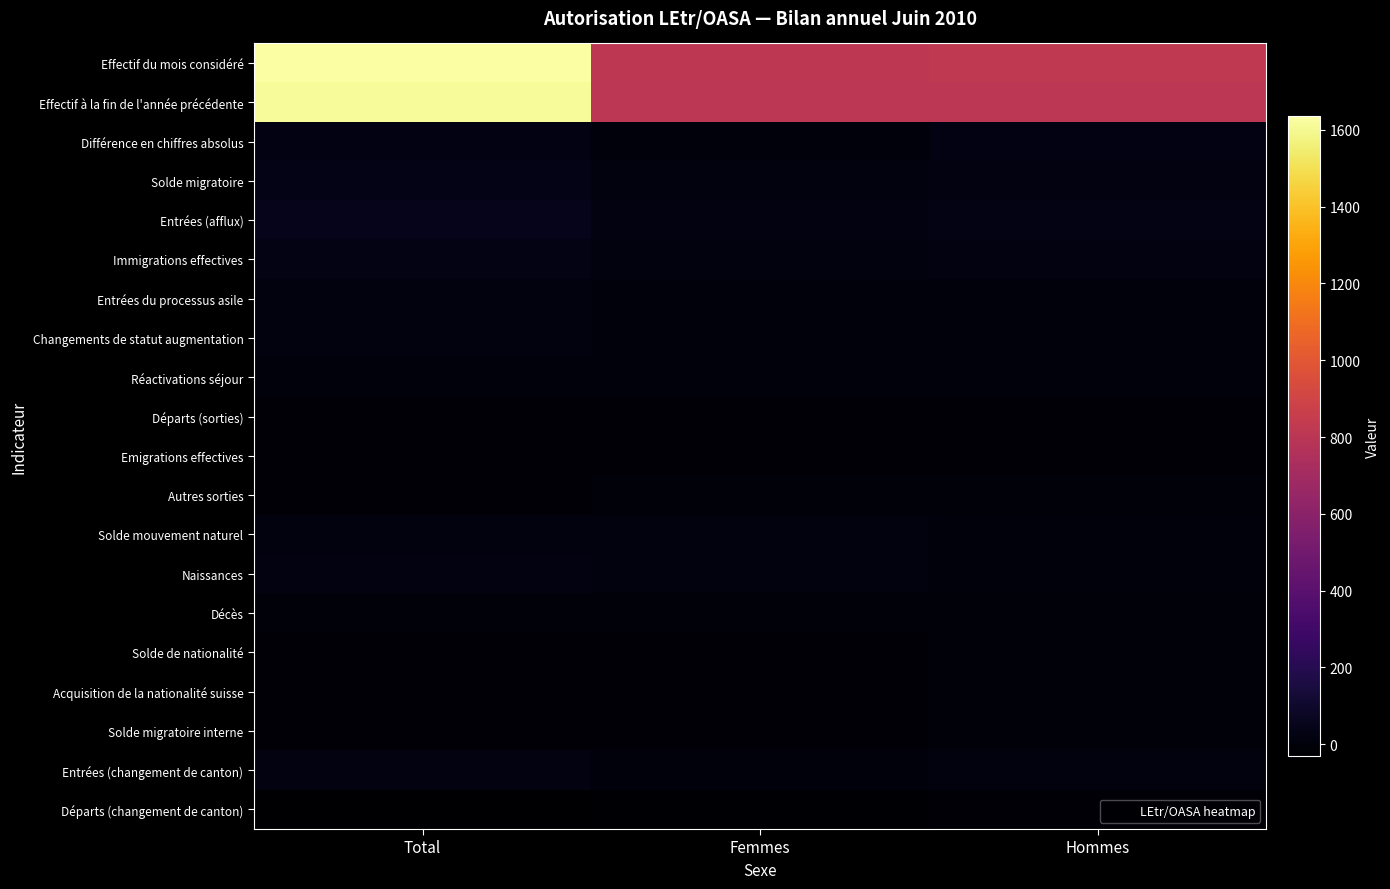

List the series in order of their peak value, lowest first.

Départs (changement de canton), Départs (sorties), Emigrations effectives, Autres sorties, Solde de nationalité, Acquisition de la nationalité suisse, Solde migratoire interne, Décès, Réactivations séjour, Changements de statut augmentation, Entrées du processus asile, Solde mouvement naturel, Naissances, Entrées (changement de canton), Différence en chiffres absolus, Immigrations effectives, Solde migratoire, Entrées (afflux), Effectif à la fin de l'année précédente, Effectif du mois considéré